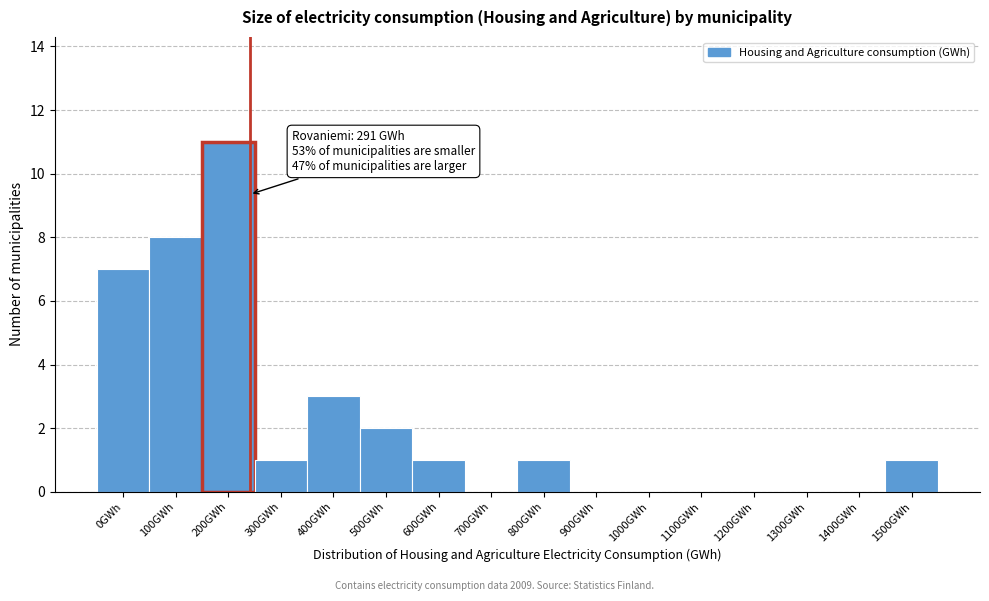

Reading left to right, list all the values displayed in this chart.

0GWh=7	100GWh=8	200GWh=11	300GWh=1	400GWh=3	500GWh=2	600GWh=1	700GWh=0	800GWh=1	900GWh=0	1000GWh=0	1100GWh=0	1200GWh=0	1300GWh=0	1400GWh=0	1500GWh=1